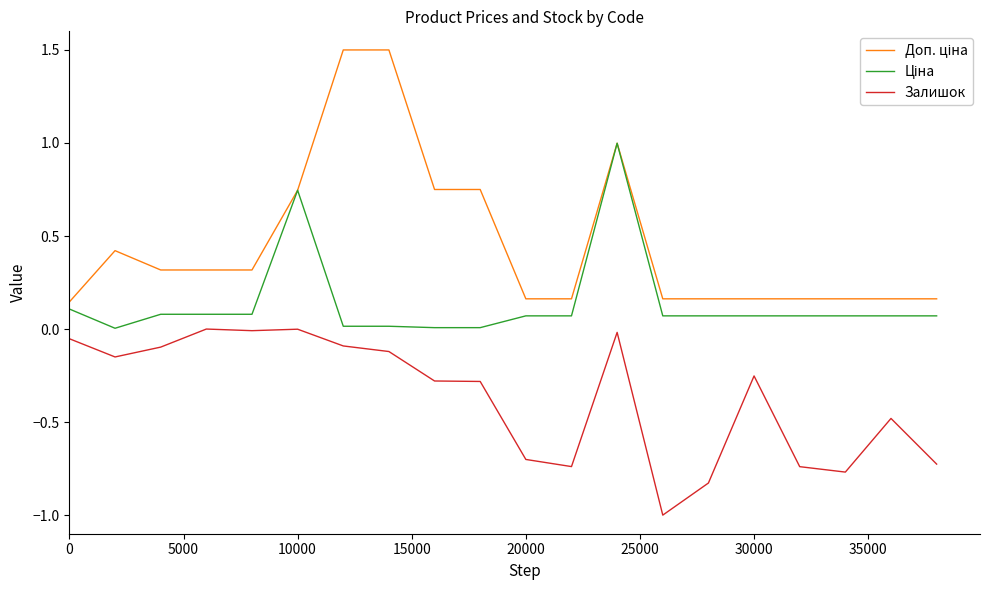

What is the maximum value shown in the chart?

1.5